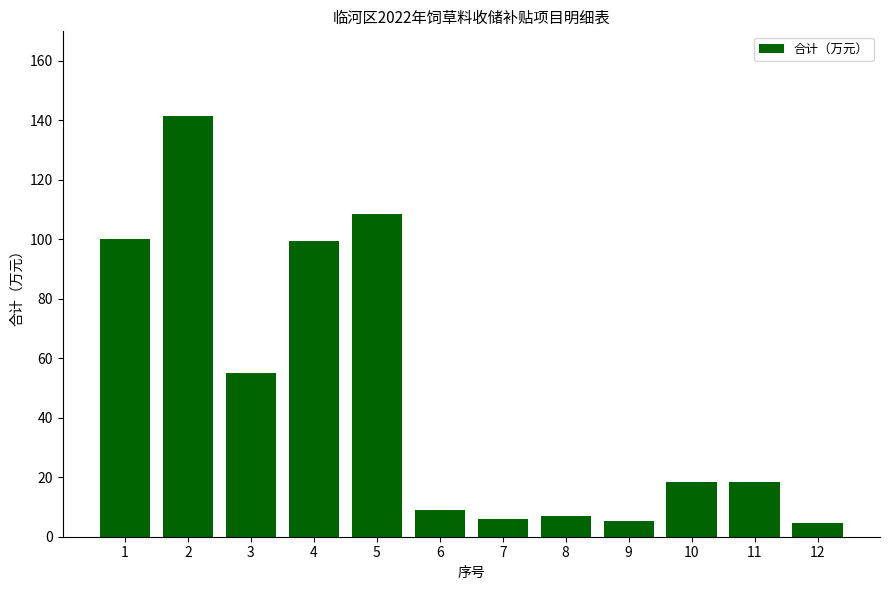

What is the value of the 1st bar from the left?

100.2